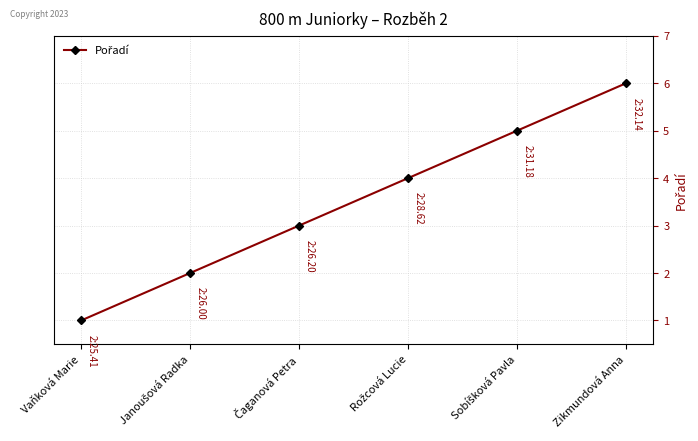

True or false: the data shows 6 at Zikmundová Anna.

True